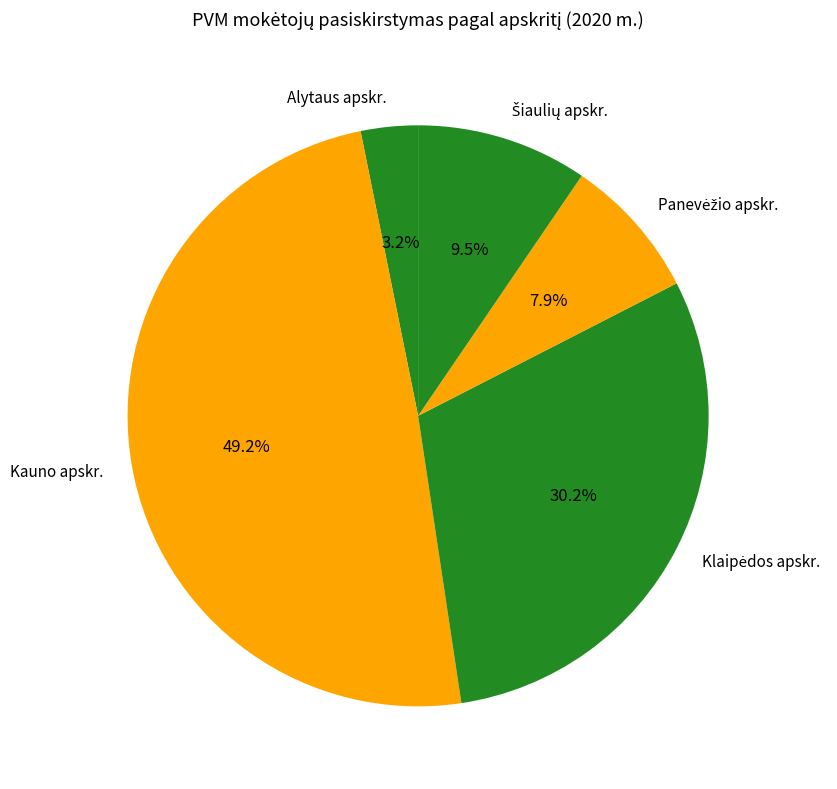

Is there a majority slice in this chart?

No